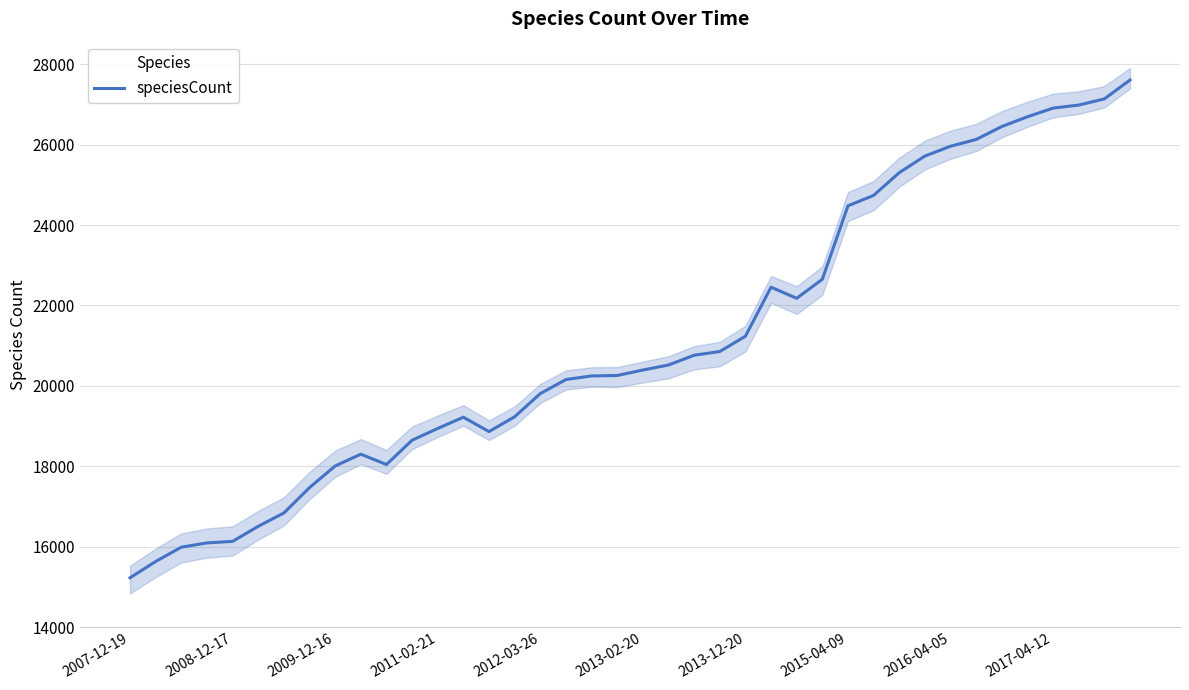

What is the change in value from 23 to 31?

+4859